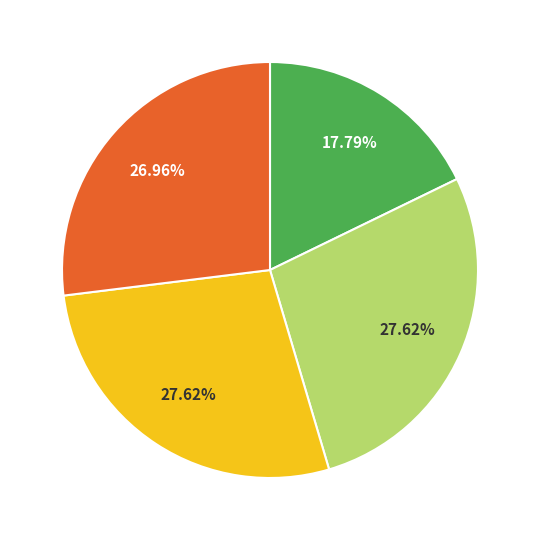

Count the number of slices in the pie.

4